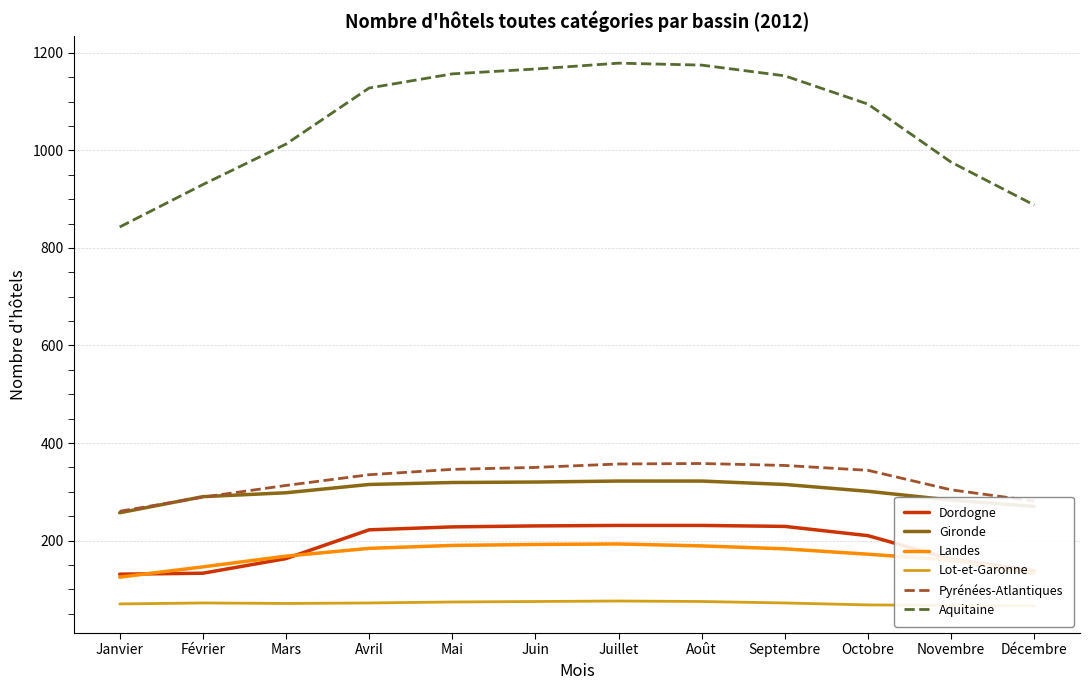

Which series has the largest total across all categories?

Aquitaine